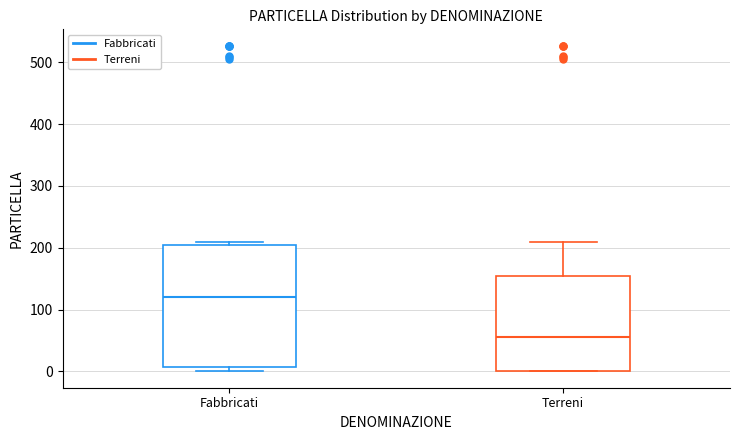

Where is the lower edge of the box for Fabbricati on the y-axis? The values are not printed on the chart, so give them approximately, as read against the axis.

10